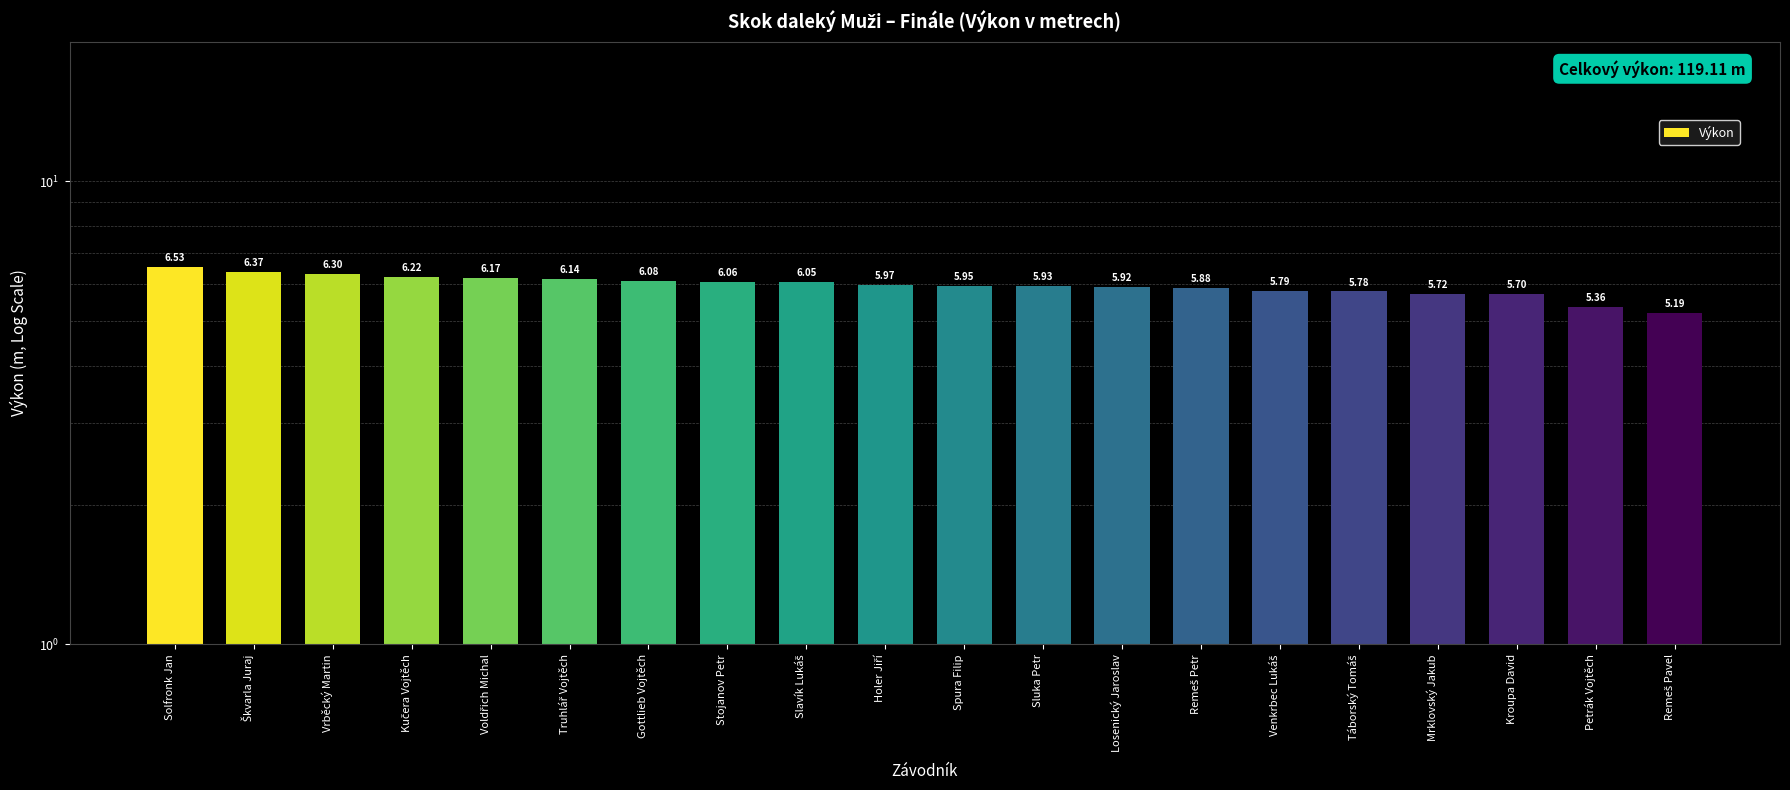

What is the label of the 10th bar from the left?

Holer Jiří